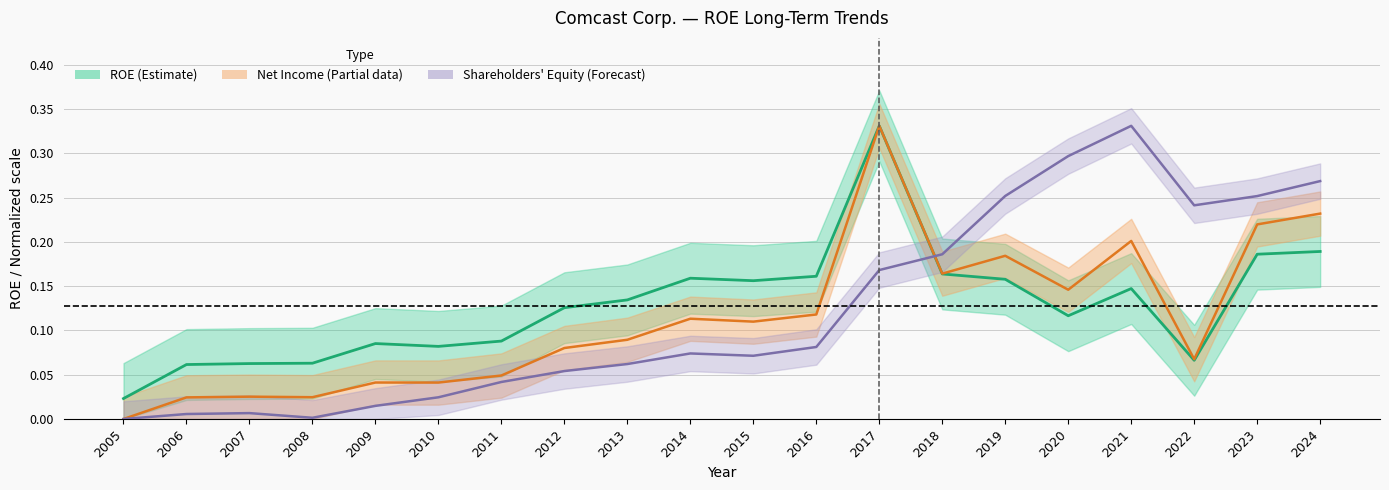

What is the average value of the ROE series?

0.1